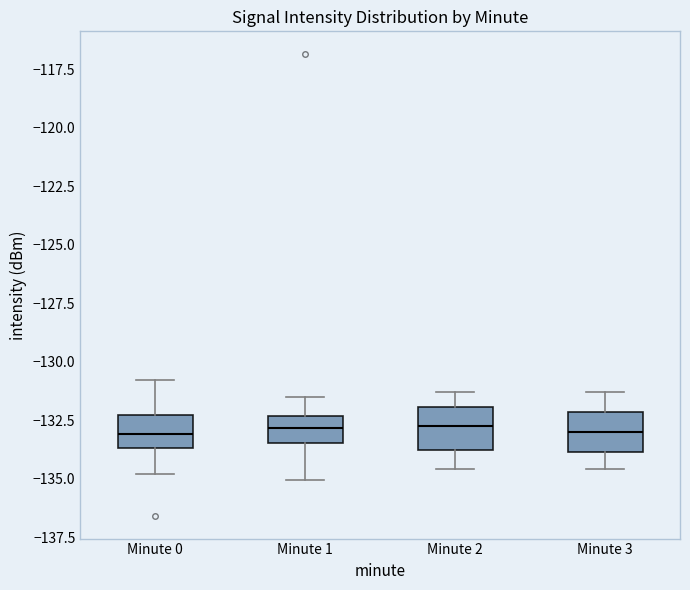

Where does the lower whisker of the box for Minute 0 end on the y-axis? The values are not printed on the chart, so give them approximately, as read against the axis.

-135.0